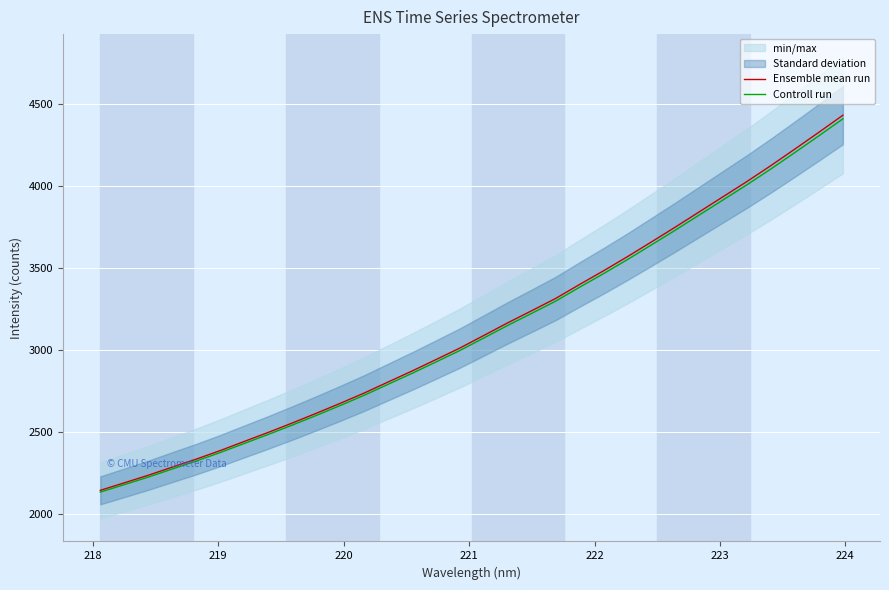

How many lines are shown in the chart?

2